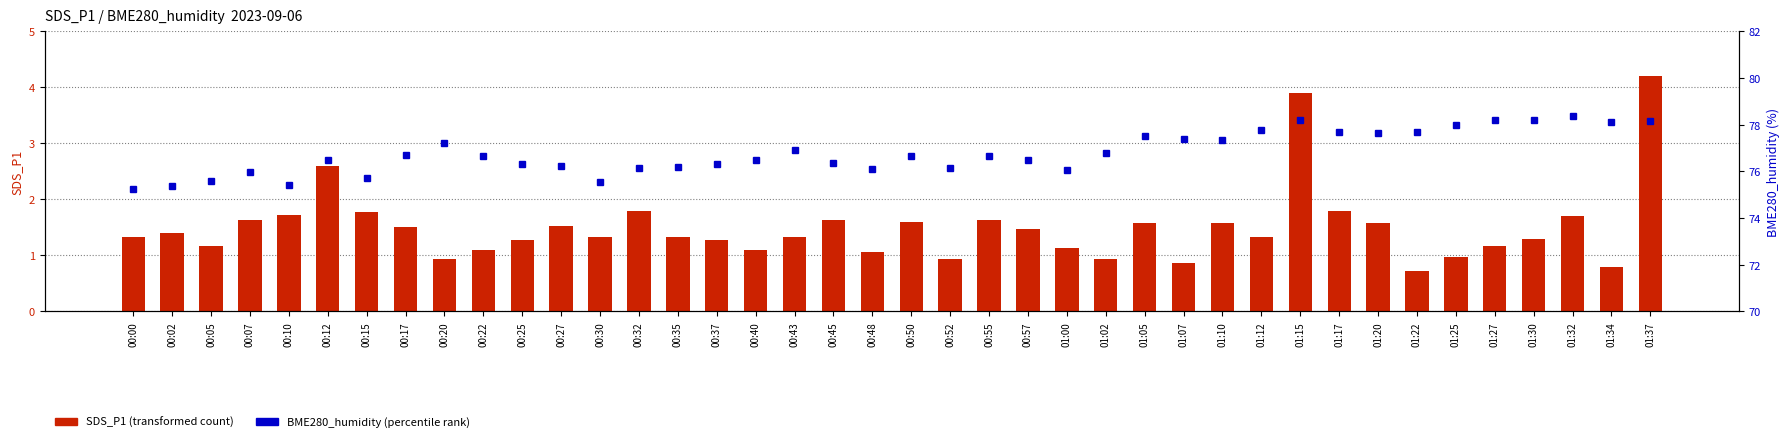

What is the sum of all SDS_P1 (transformed count) values?

60.0